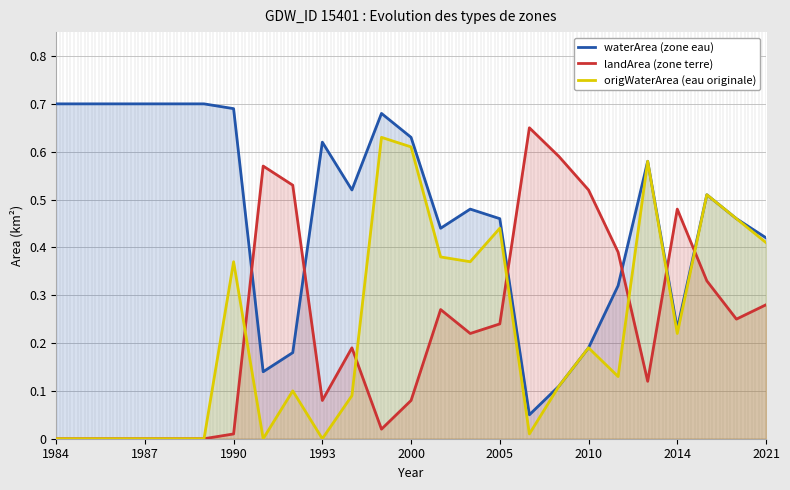

True or false: waterArea (zone eau) and landArea (zone terre) cross at least once.

True